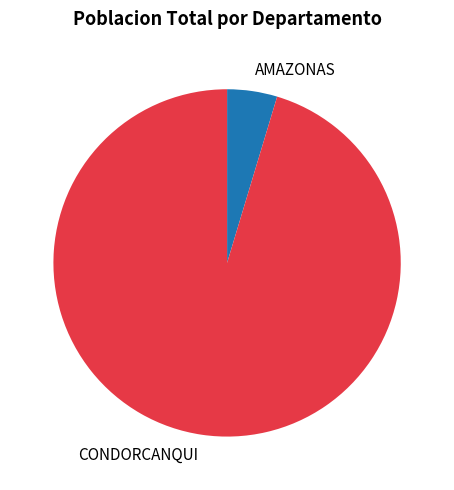

True or false: CONDORCANQUI accounts for 95% of the total.

True